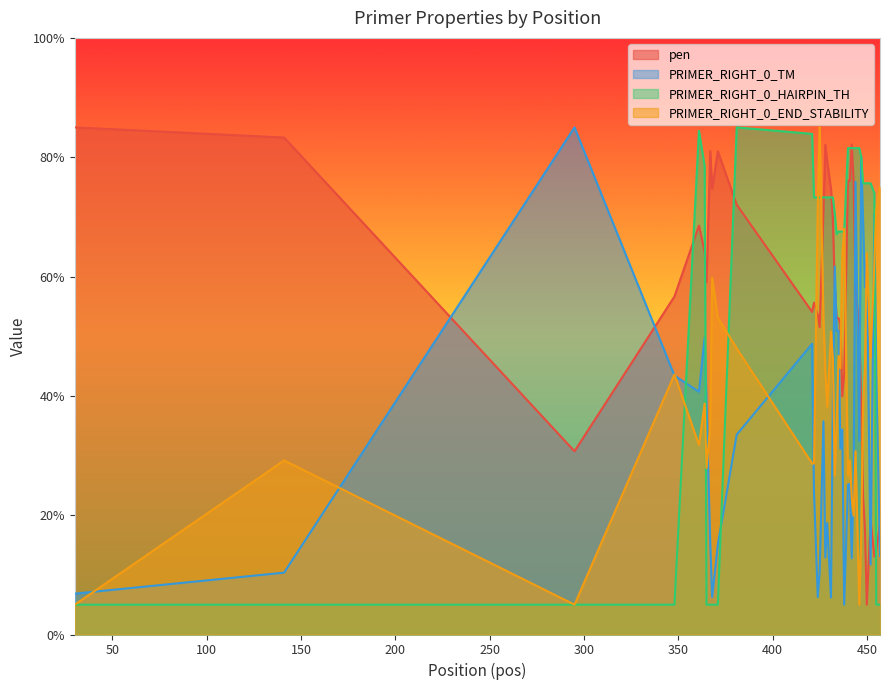

Which series changed the most between 438 and 442?

PRIMER_RIGHT_0_END_STABILITY